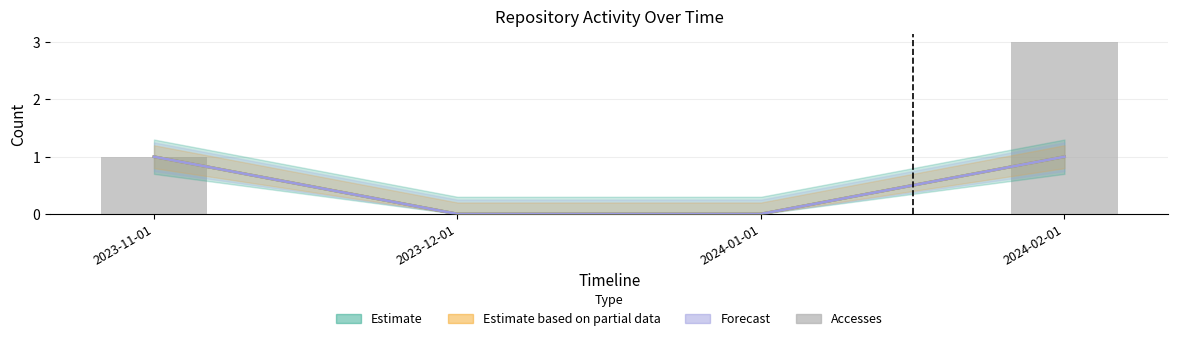

Which series has the largest total across all categories?

Accesses